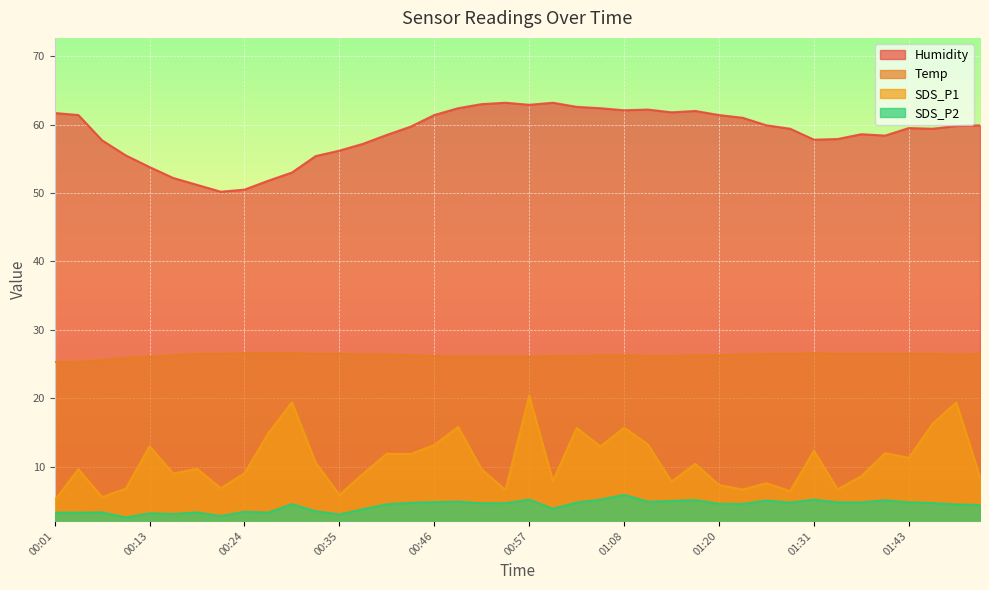

Reading left to right, extract all data points from this chart.

SDS_P1: 00:01=5.1	00:04=9.6	00:07=5.6	00:10=6.8	00:13=13.0	00:15=9.0	00:18=9.7	00:21=6.9	00:24=9.0	00:26=14.9	00:29=19.4	00:32=10.6	00:35=5.9	00:37=9.0	00:40=11.9	00:43=11.9	00:46=13.2	00:49=15.8	00:51=9.6	00:54=6.6	00:57=20.4	01:00=7.9	01:02=15.7	01:05=13.0	01:08=15.7	01:11=13.3	01:14=7.8	01:17=10.4	01:20=7.3	01:23=6.7	01:26=7.6	01:29=6.4	01:31=12.3	01:34=6.7	01:37=8.6	01:40=12.0	01:43=11.3	01:46=16.3	01:48=19.4	01:51=8.5
SDS_P2: 00:01=3.3	00:04=3.3	00:07=3.3	00:10=2.6	00:13=3.2	00:15=3.1	00:18=3.3	00:21=2.8	00:24=3.4	00:26=3.3	00:29=4.5	00:32=3.5	00:35=3.0	00:37=3.8	00:40=4.5	00:43=4.7	00:46=4.8	00:49=4.9	00:51=4.7	00:54=4.7	00:57=5.2	01:00=3.9	01:02=4.8	01:05=5.2	01:08=5.9	01:11=4.9	01:14=5.0	01:17=5.1	01:20=4.6	01:23=4.6	01:26=5.1	01:29=4.8	01:31=5.2	01:34=4.8	01:37=4.8	01:40=5.1	01:43=4.8	01:46=4.7	01:48=4.5	01:51=4.4
Temp: 00:01=25.3	00:04=25.3	00:07=25.6	00:10=25.9	00:13=26.1	00:15=26.3	00:18=26.5	00:21=26.5	00:24=26.6	00:26=26.6	00:29=26.6	00:32=26.5	00:35=26.5	00:37=26.4	00:40=26.4	00:43=26.3	00:46=26.2	00:49=26.1	00:51=26.1	00:54=26.1	00:57=26.1	01:00=26.2	01:02=26.2	01:05=26.3	01:08=26.3	01:11=26.2	01:14=26.2	01:17=26.3	01:20=26.3	01:23=26.4	01:26=26.5	01:29=26.5	01:31=26.6	01:34=26.5	01:37=26.5	01:40=26.5	01:43=26.5	01:46=26.5	01:48=26.4	01:51=26.5
Humidity: 00:01=61.7	00:04=61.4	00:07=57.7	00:10=55.5	00:13=53.8	00:15=52.2	00:18=51.2	00:21=50.2	00:24=50.5	00:26=51.8	00:29=53.0	00:32=55.4	00:35=56.2	00:37=57.2	00:40=58.5	00:43=59.7	00:46=61.4	00:49=62.4	00:51=63.0	00:54=63.2	00:57=62.9	01:00=63.2	01:02=62.6	01:05=62.4	01:08=62.1	01:11=62.2	01:14=61.8	01:17=62.0	01:20=61.4	01:23=61.0	01:26=59.9	01:29=59.4	01:31=57.8	01:34=57.9	01:37=58.6	01:40=58.4	01:43=59.5	01:46=59.4	01:48=59.8	01:51=59.9